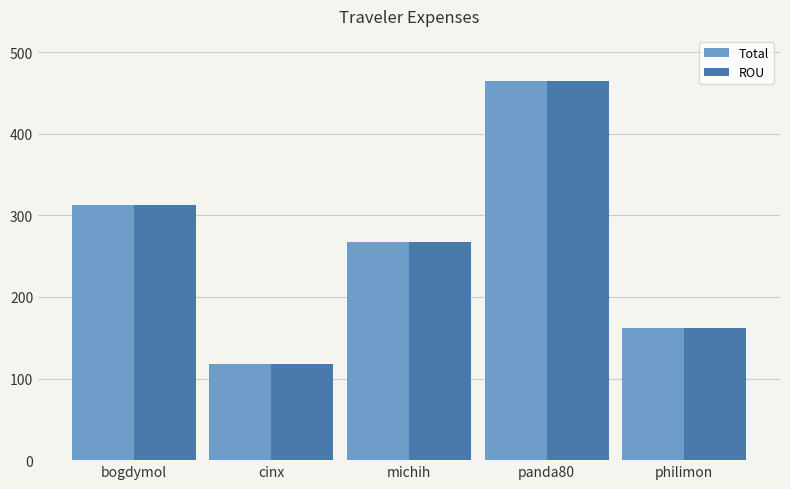

At how many categories does at least one series exceed 252?

3